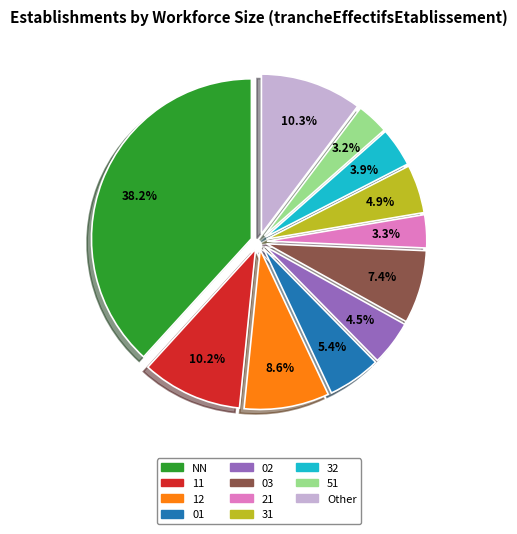

Is there any slice that represents more than half of the pie?

No